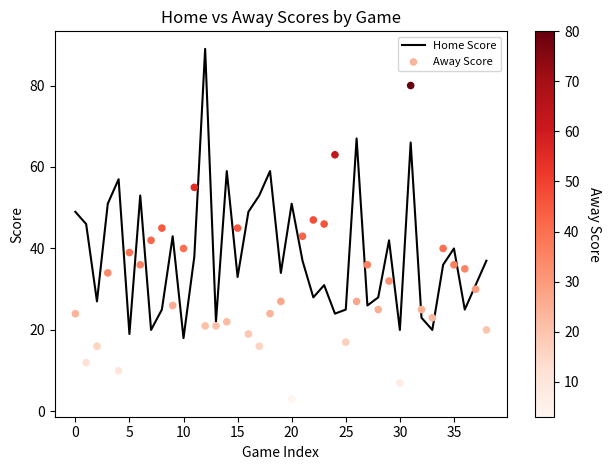

What is the total value across all series at 23?

77